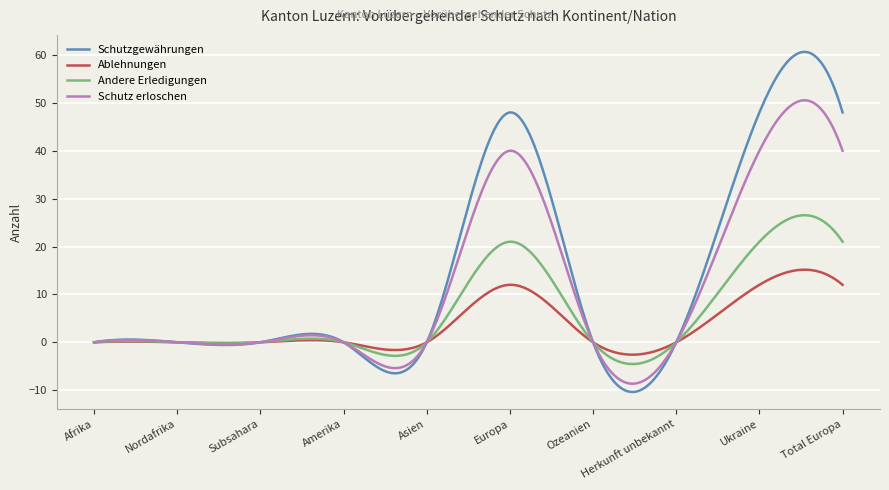

How many categories are shown in the chart?

300